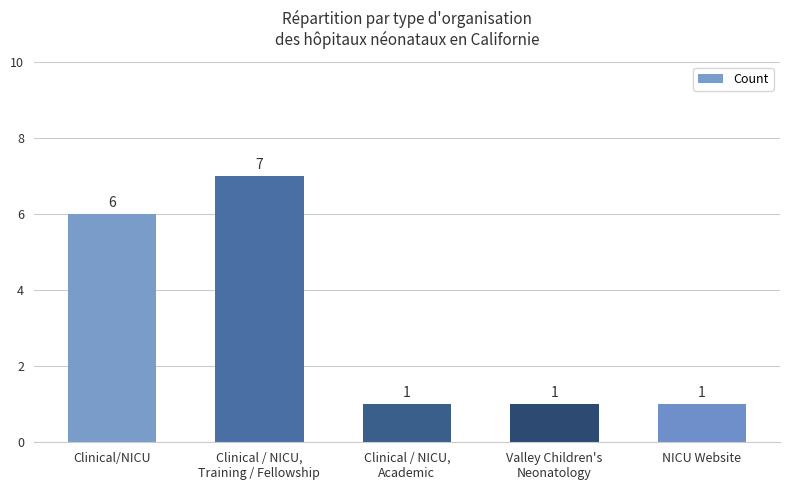

What is the maximum value shown in the chart?

7